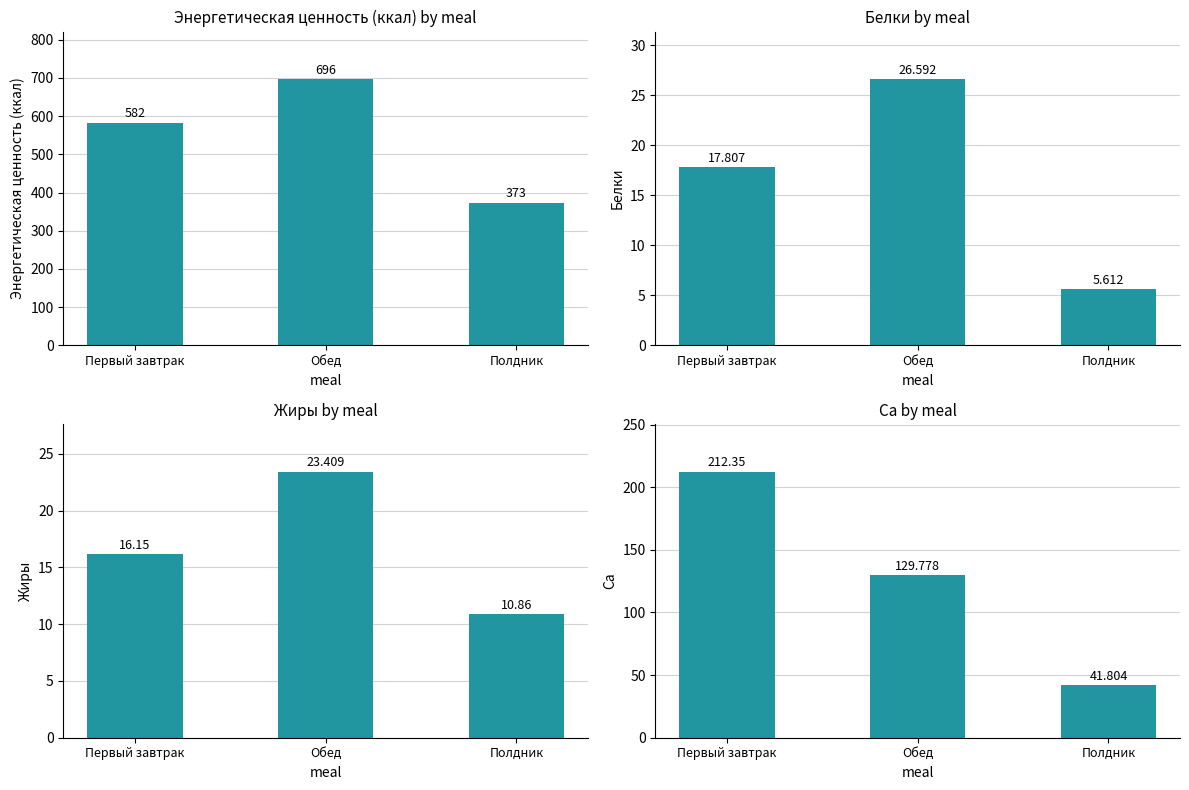

How many data points in Жиры are above 16?

2